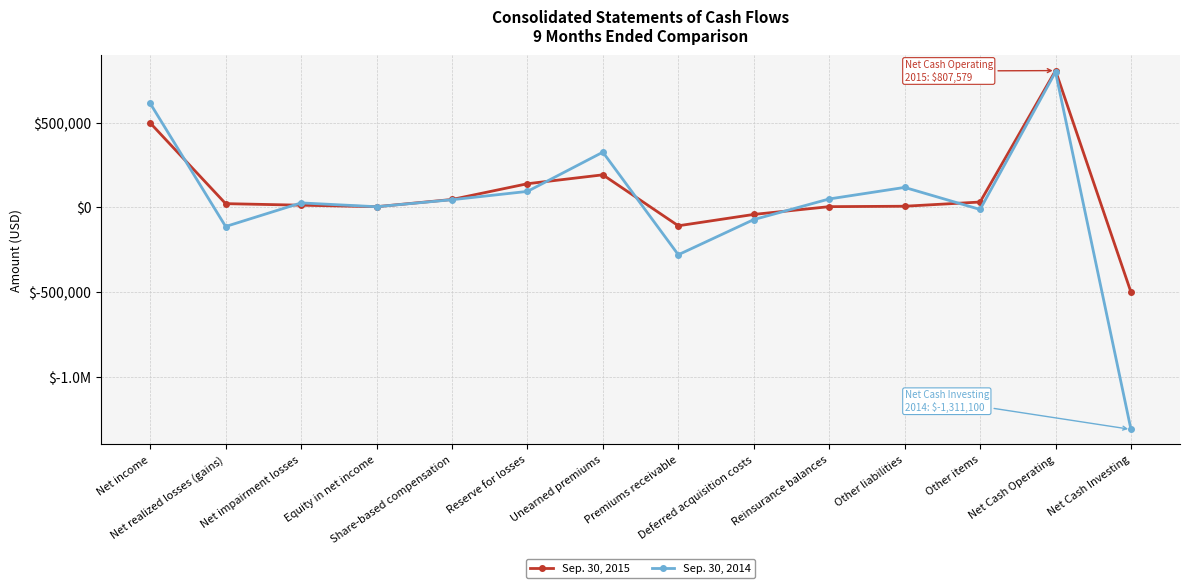

What position from the left is Unearned premiums?

7